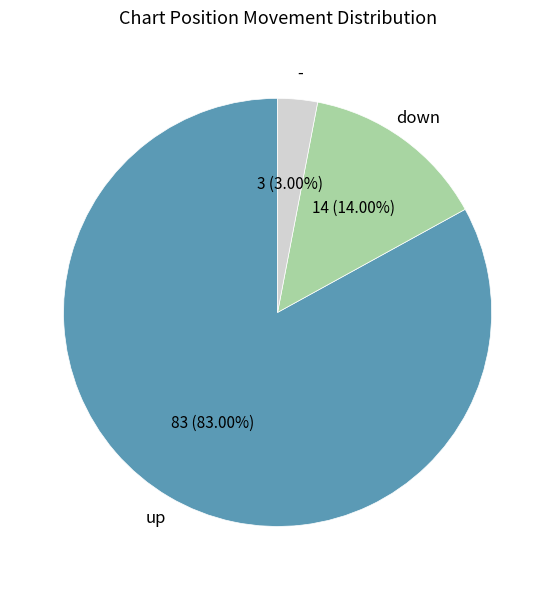

Is there any slice that represents more than half of the pie?

Yes